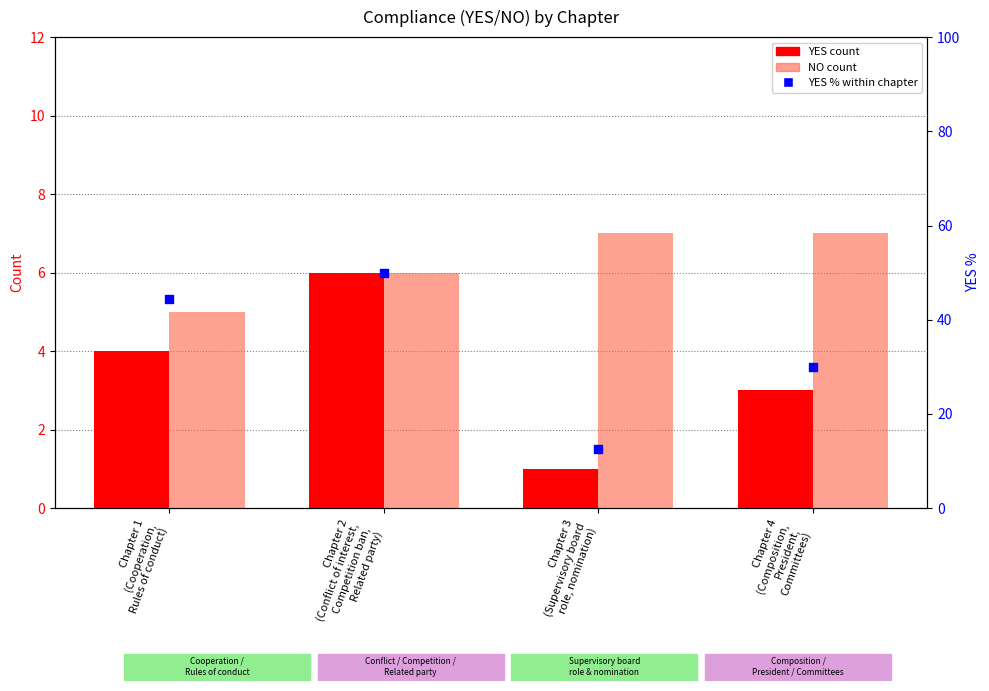

What is the total value across all series at Chapter 3
(Supervisory board
role, nomination)?

20.5